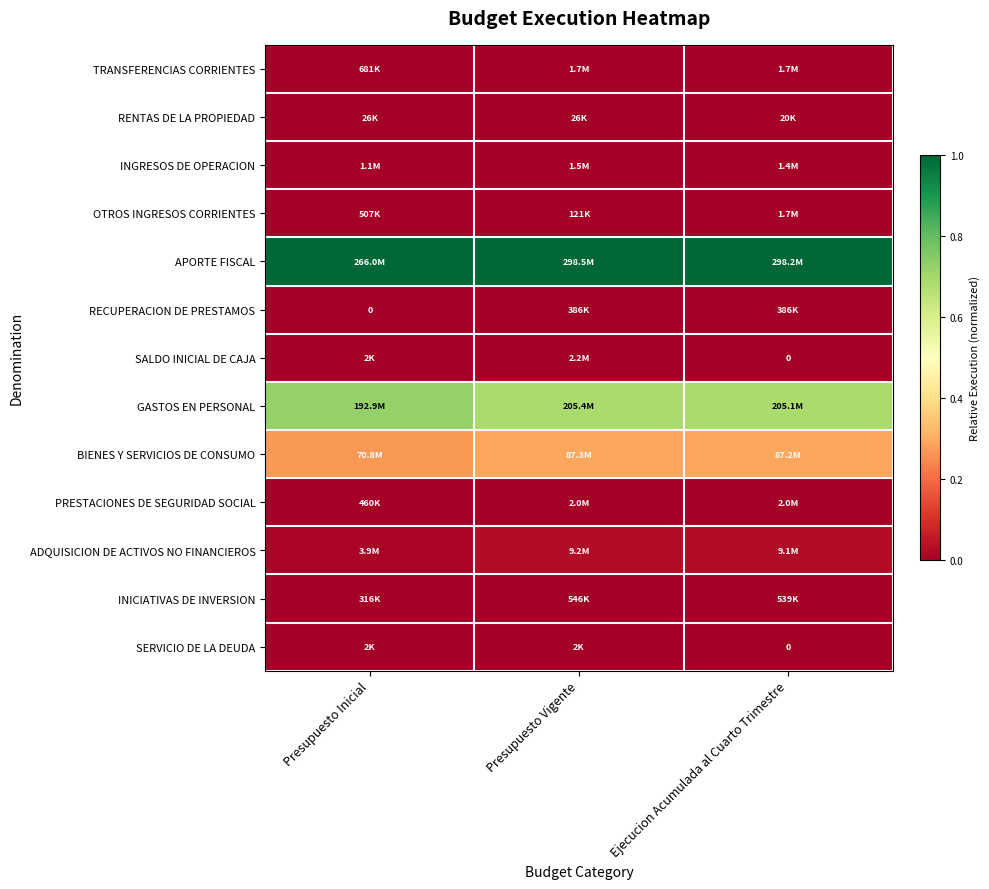

Rank the categories by SALDO INICIAL DE CAJA value from highest to lowest.

Presupuesto Vigente, Presupuesto Inicial, Ejecucion Acumulada al Cuarto Trimestre